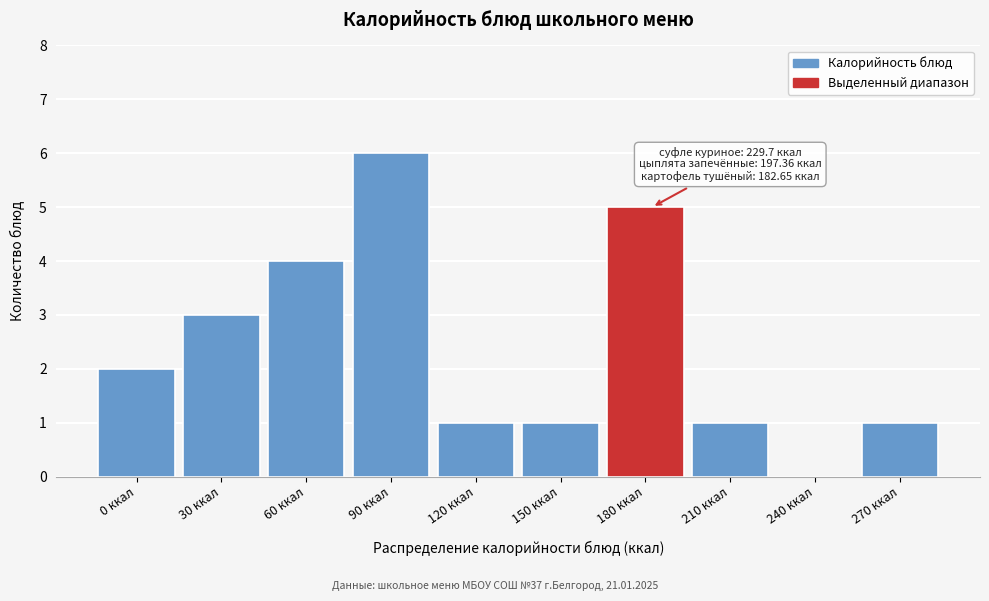

Reading left to right, extract all data points from this chart.

0 ккал=2	30 ккал=3	60 ккал=4	90 ккал=6	120 ккал=1	150 ккал=1	180 ккал=5	210 ккал=1	240 ккал=0	270 ккал=1